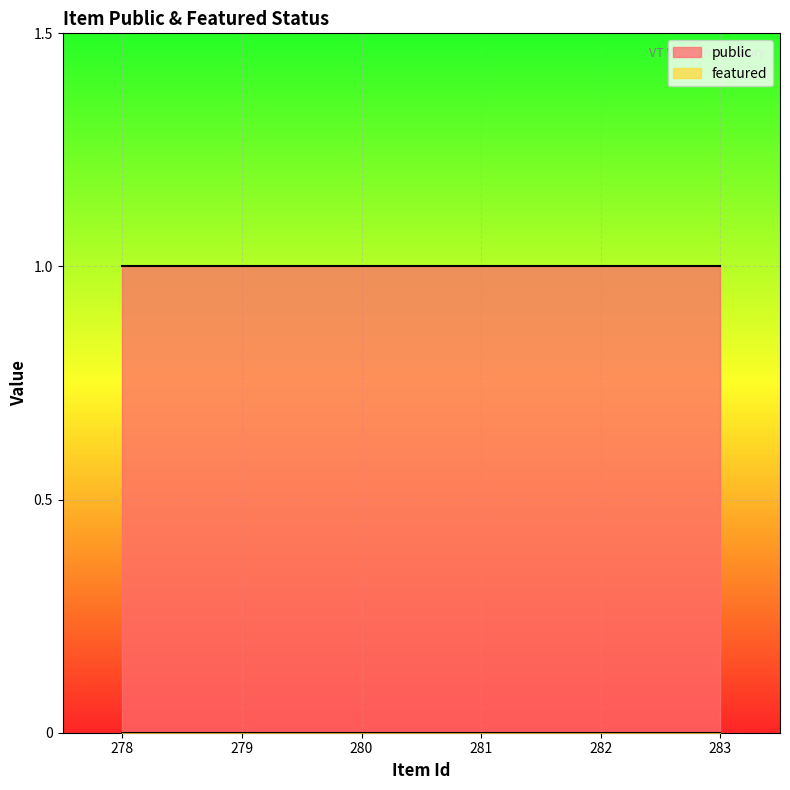

The value of public at 282 is 1. True or false?

True